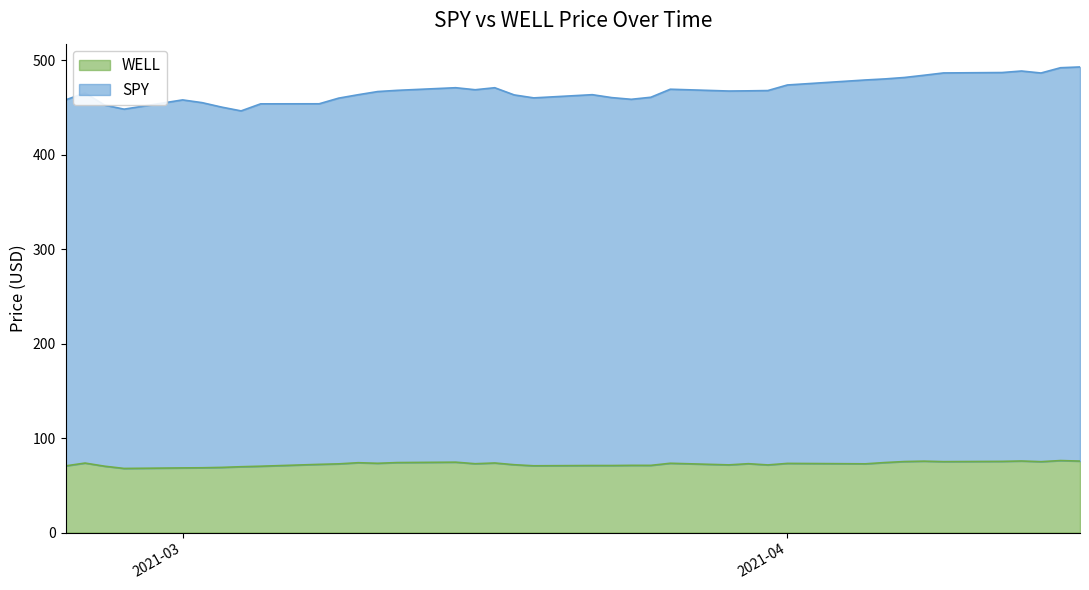

Does the chart have visible grid lines?

No